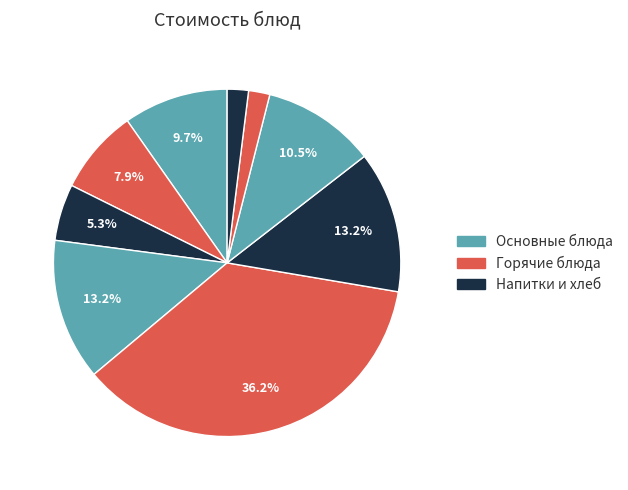

What is the smallest slice in the pie chart?

Хлеб ржано-пшеничный